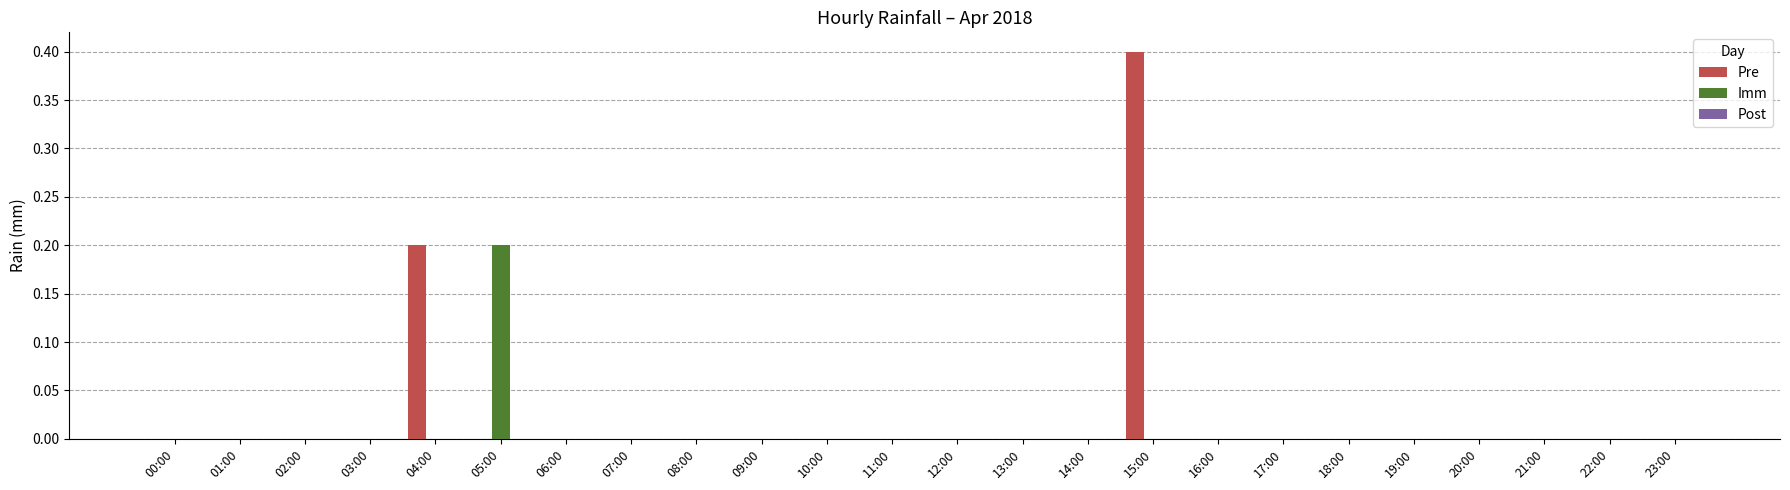

At which category is the sum across all series the highest?

15:00